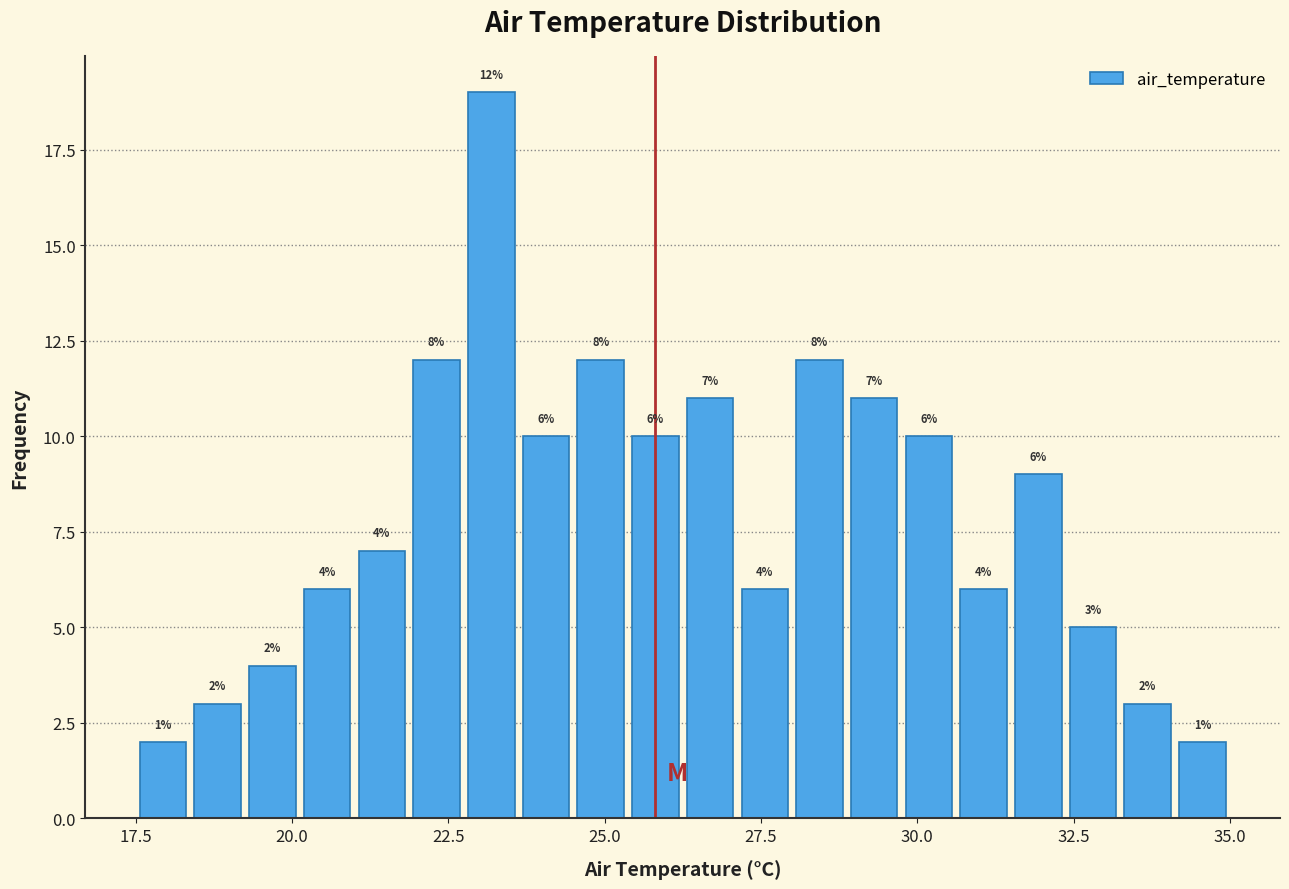

Around what value on the x-axis is the tallest bar? Give the approximate position of its centre, as read against the axis.

23.0